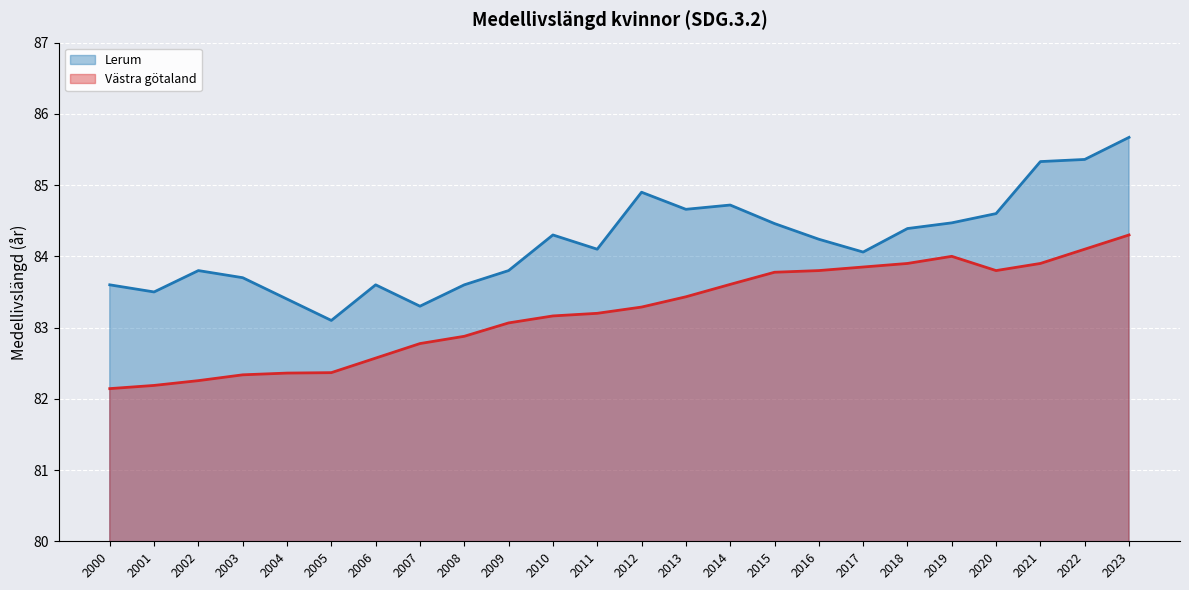

Does the chart display data point markers on the line(s)?

No